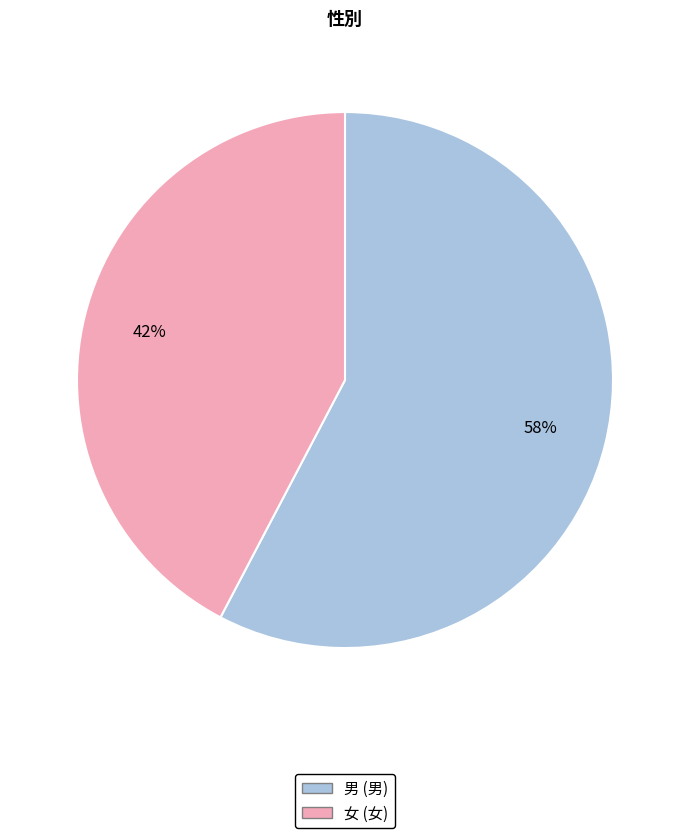

Which has a higher value, 男 or 女?

男